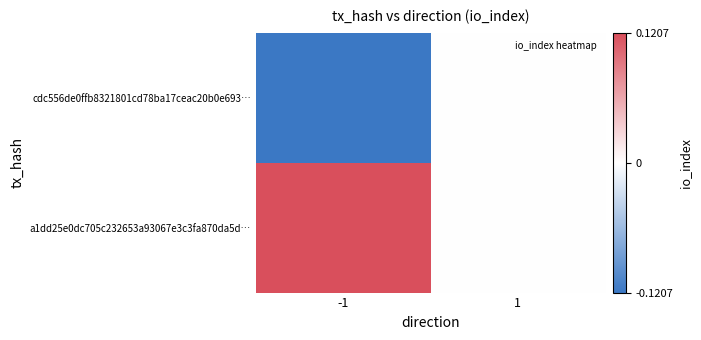

At which category does the chart reach its minimum across all series?

-1